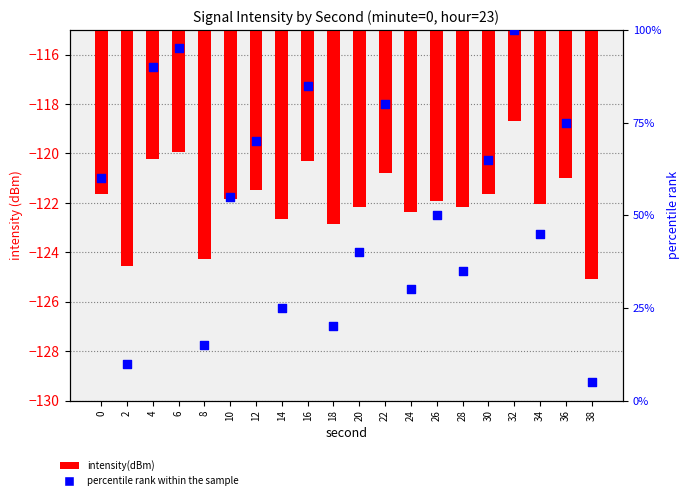

Which series reaches the minimum Y coordinate?

intensity(dBm)